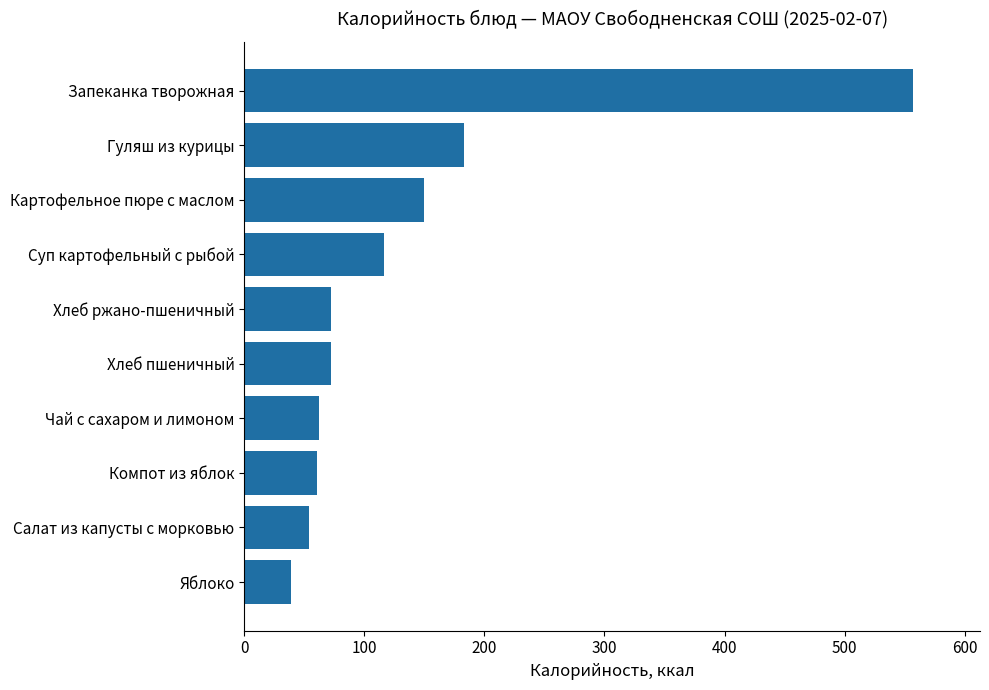

What is the change in value from Картофельное пюре с маслом to Гуляш из курицы?

+33